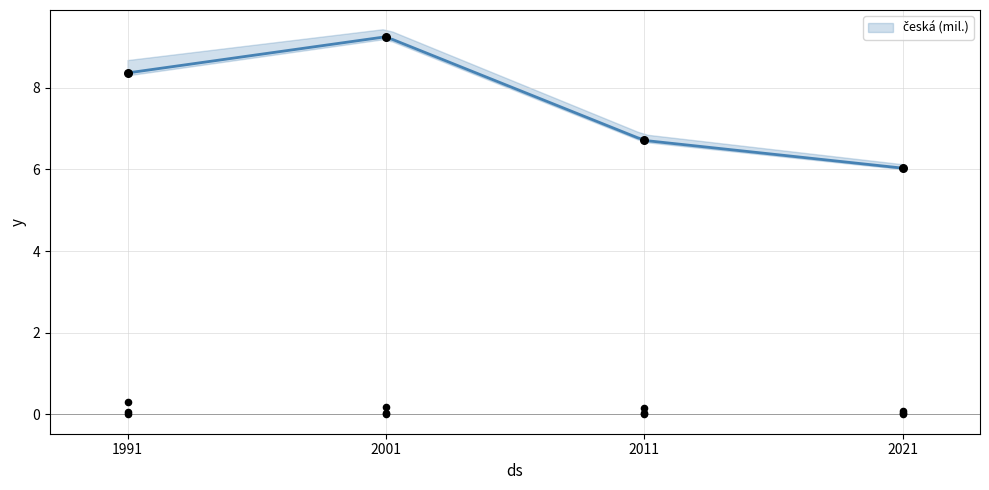

Which series has the largest Y range (max minus min)?

česká